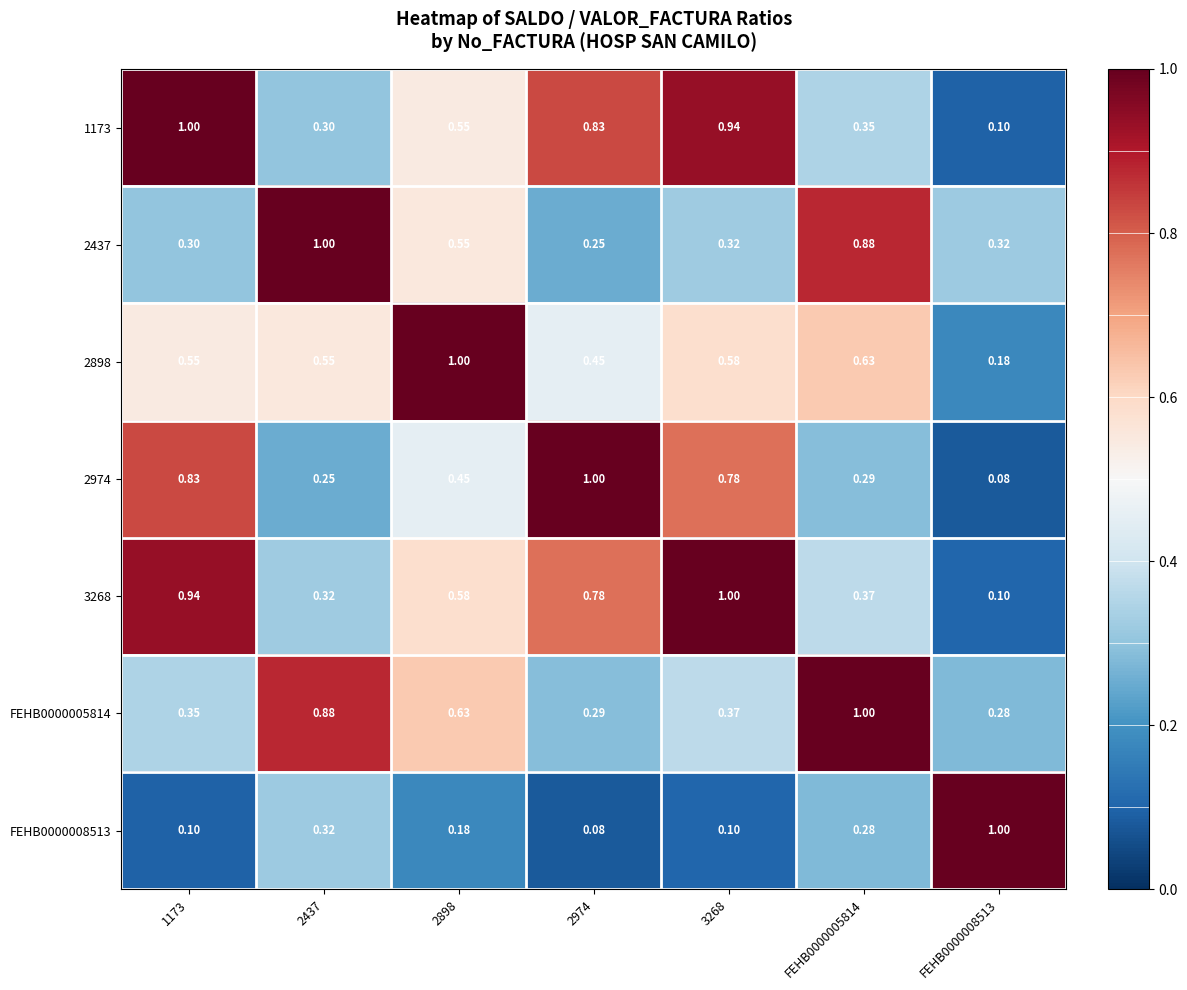

Is the value of FEHB0000008513 at 3268 greater than the value of 3268 at 2974?

No